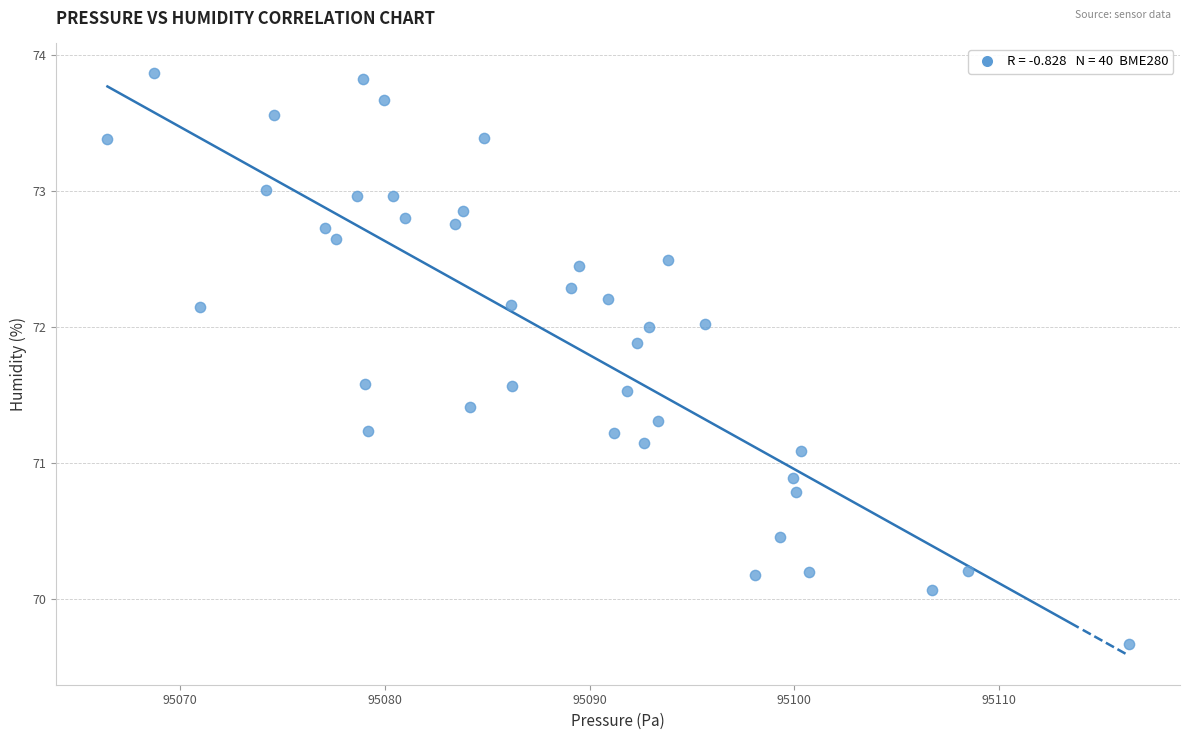

What is the range of X values (max minus min)?

49.9